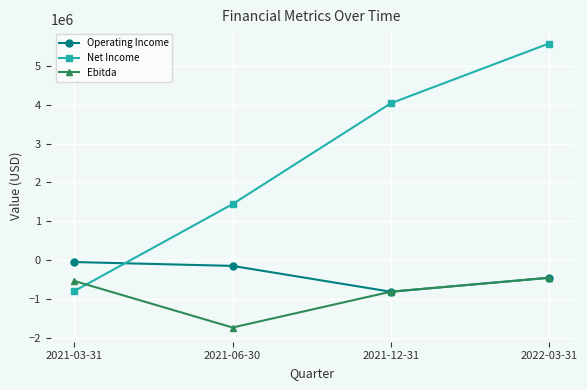

What is the sum of all Operating Income values?

-1481991